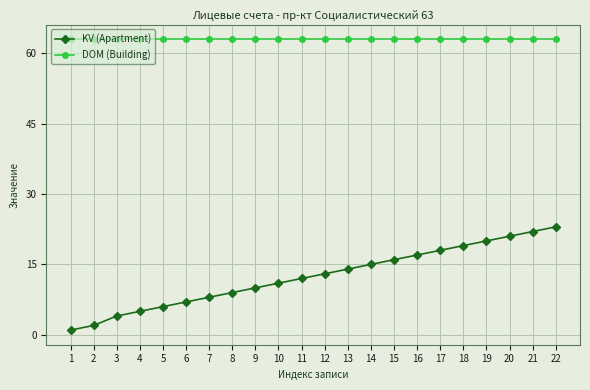

Where is KV (Apartment) nearest to the value 12?

11